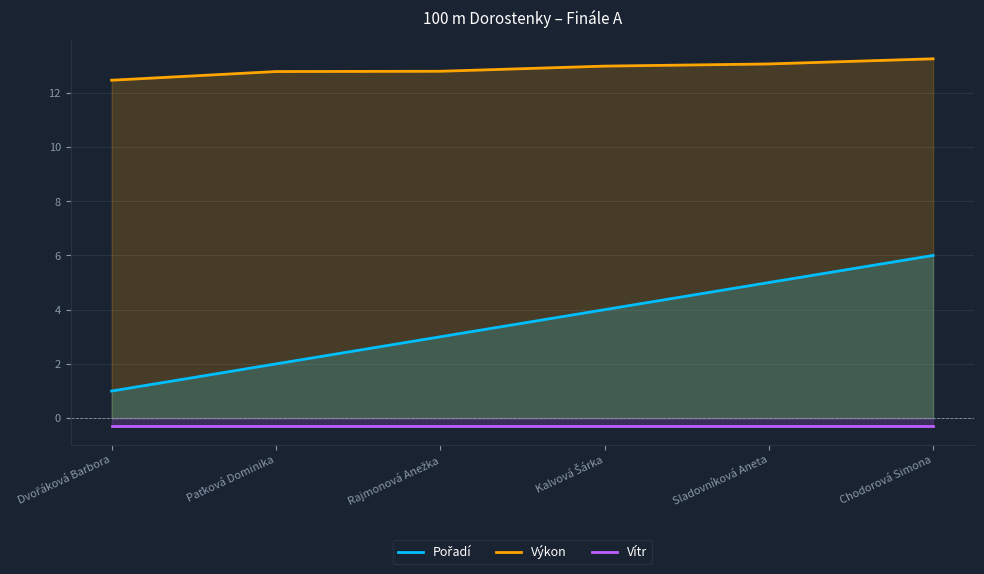

What is the difference between the highest and lowest values at Dvořáková Barbora?

12.8